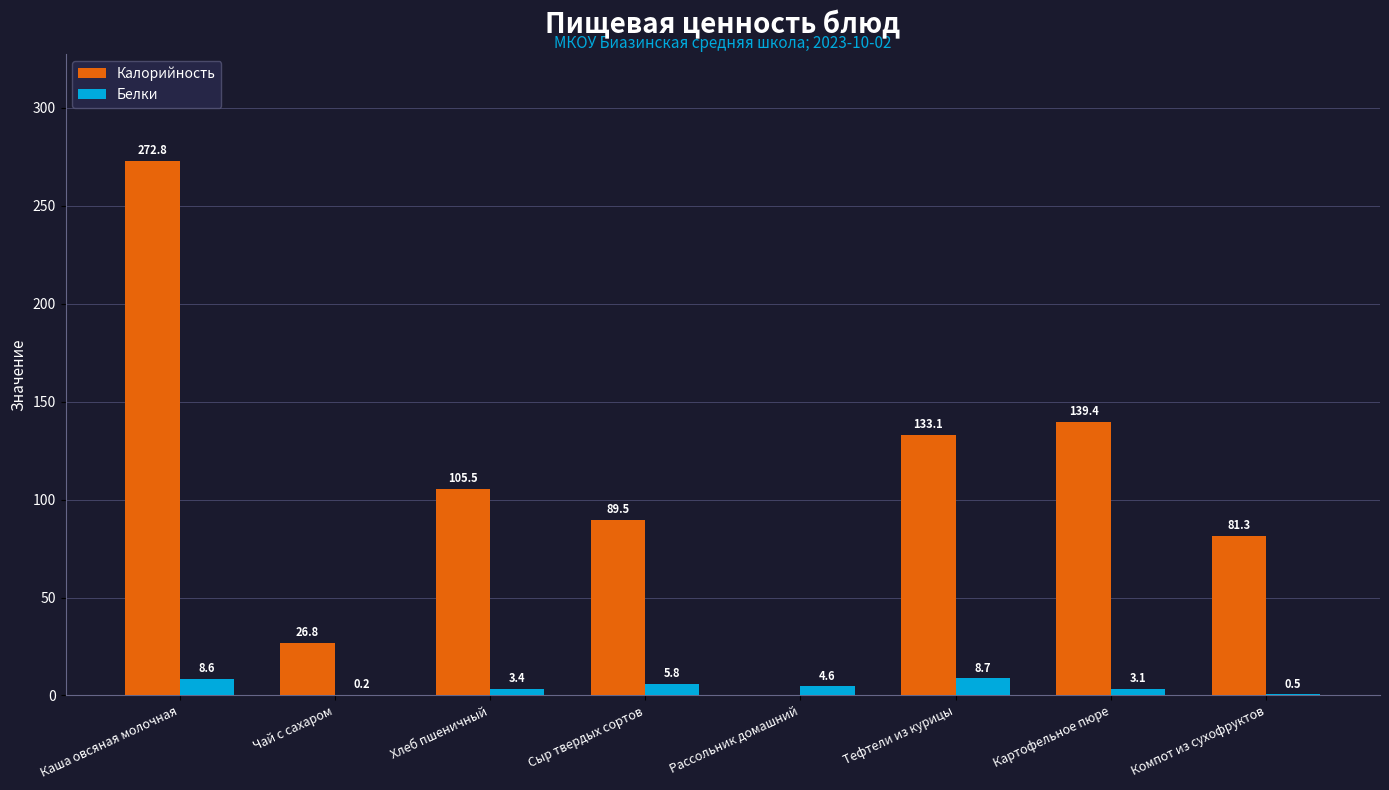

True or false: Калорийность has a value of 26.8 at Чай с сахаром.

True